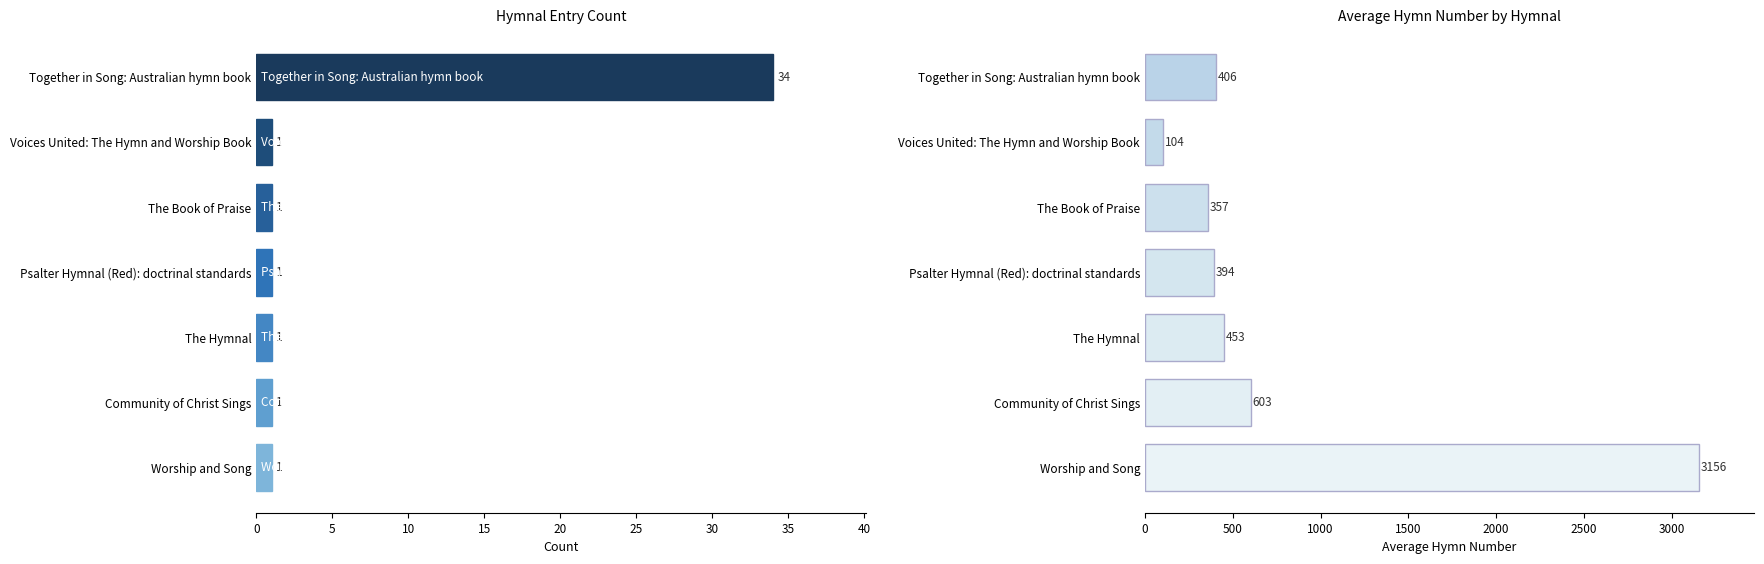

How many categories are shown in the chart?

7